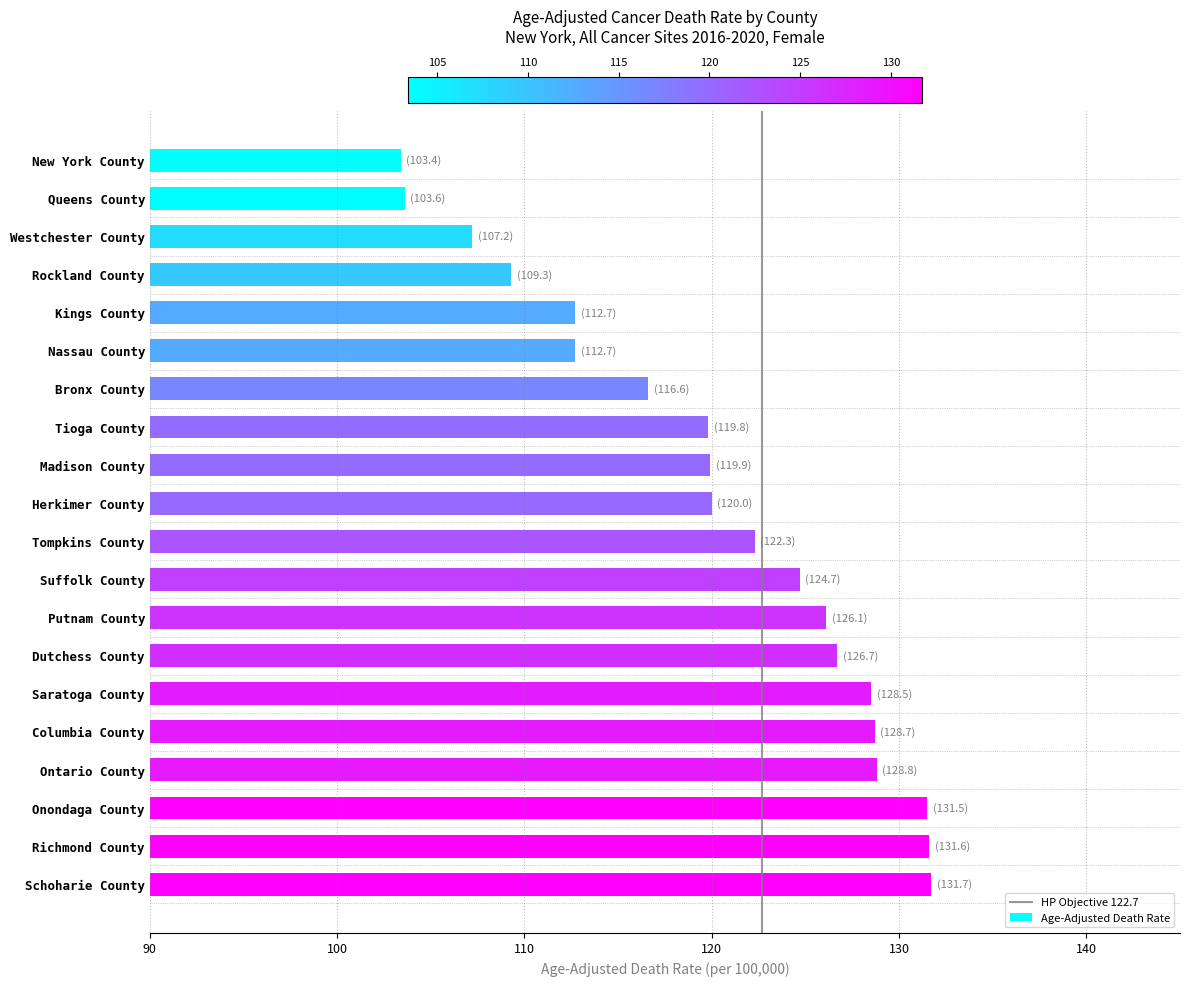

What is the ratio of the value at Richmond County to the value at Madison County?

1.1